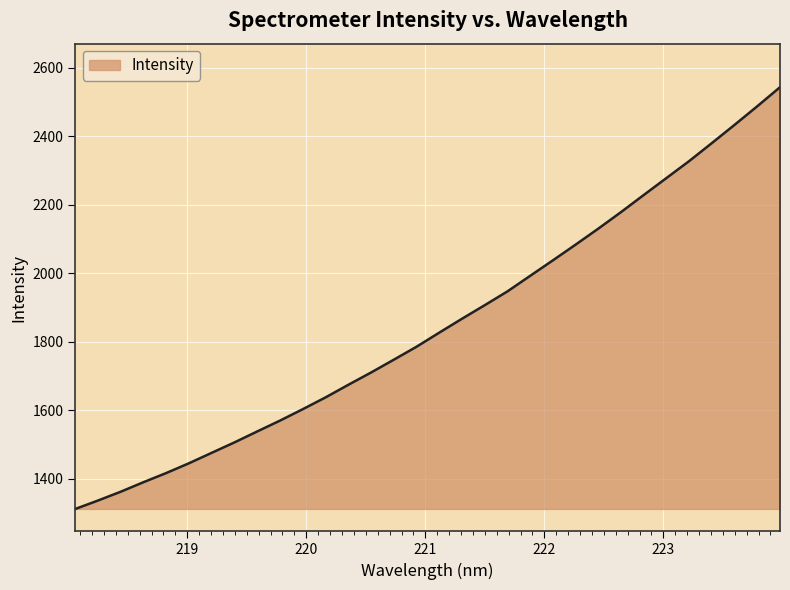

Does the chart have visible grid lines?

Yes